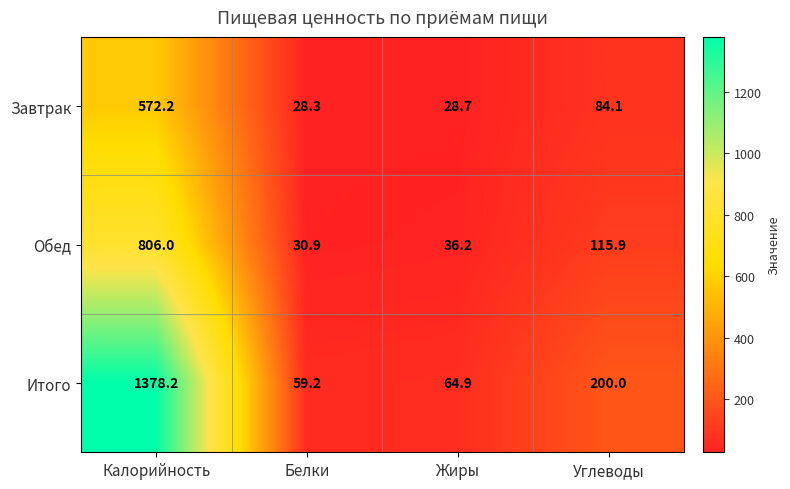

What is the sum of all Завтрак values?

713.3